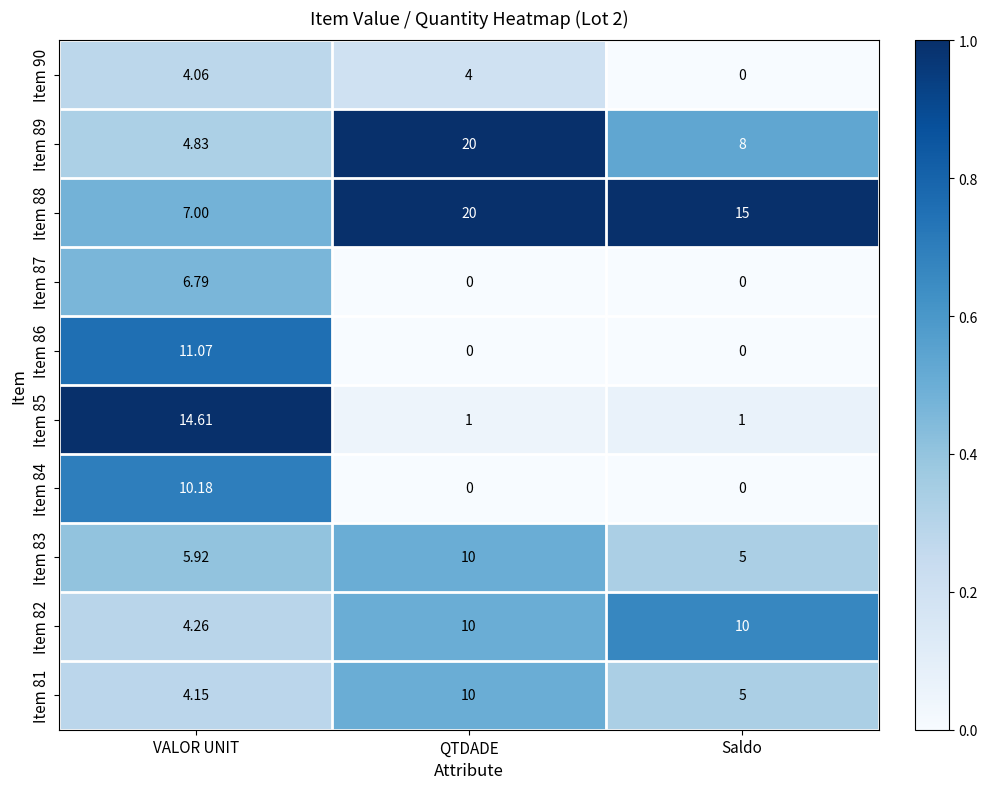

Which category has the lowest value in the Item 82 series?

VALOR UNIT